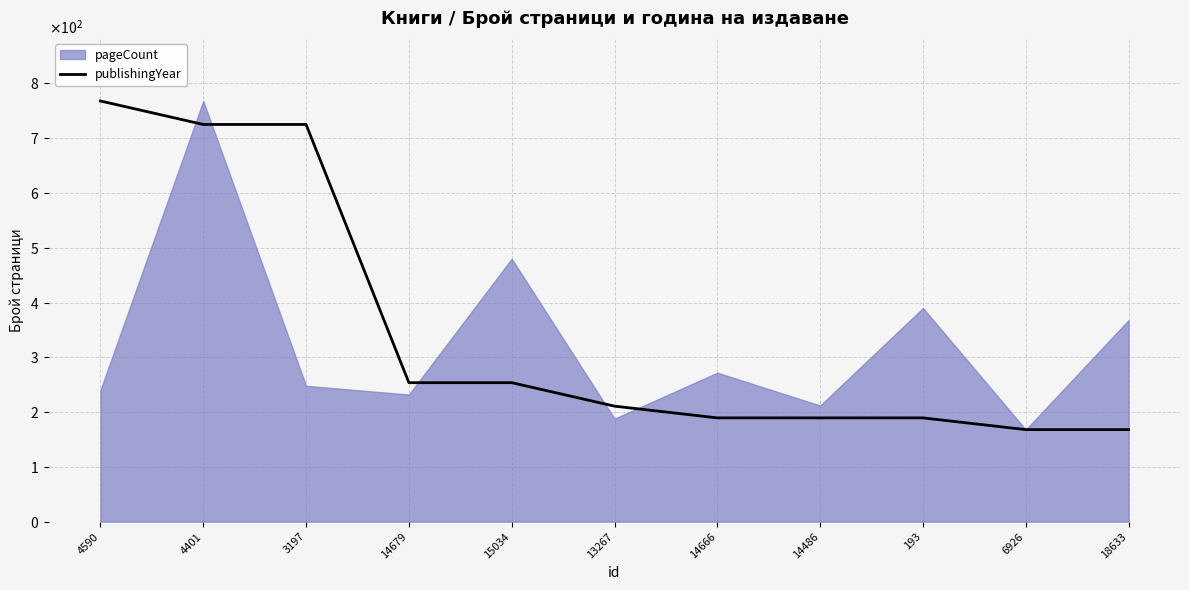

How many lines are shown in the chart?

1